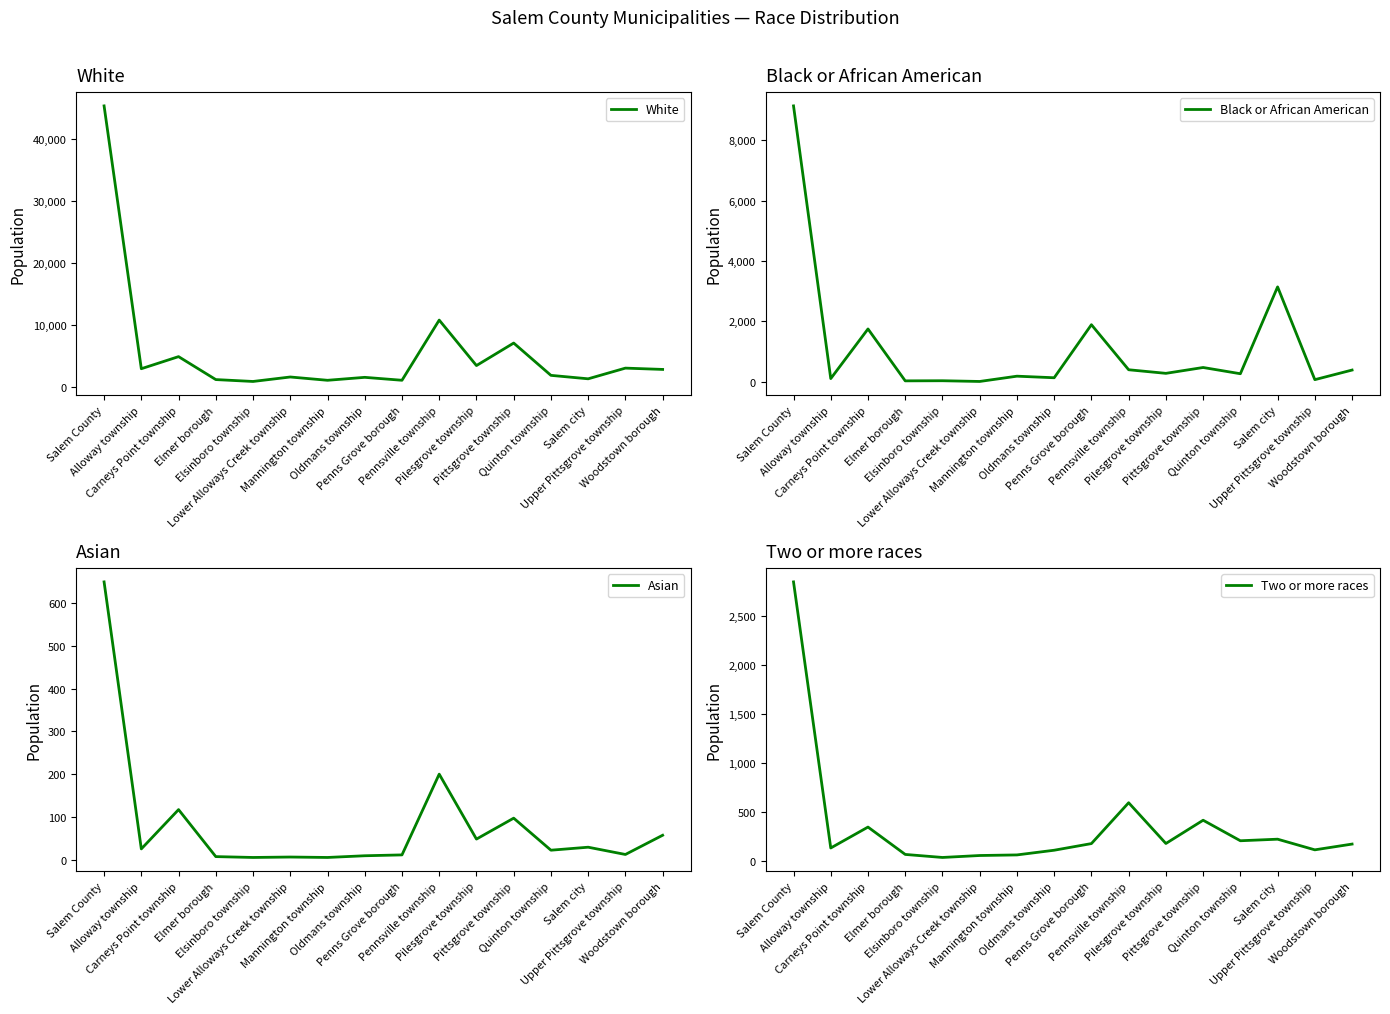

How many interior local valleys does the Black or African American series have?

7